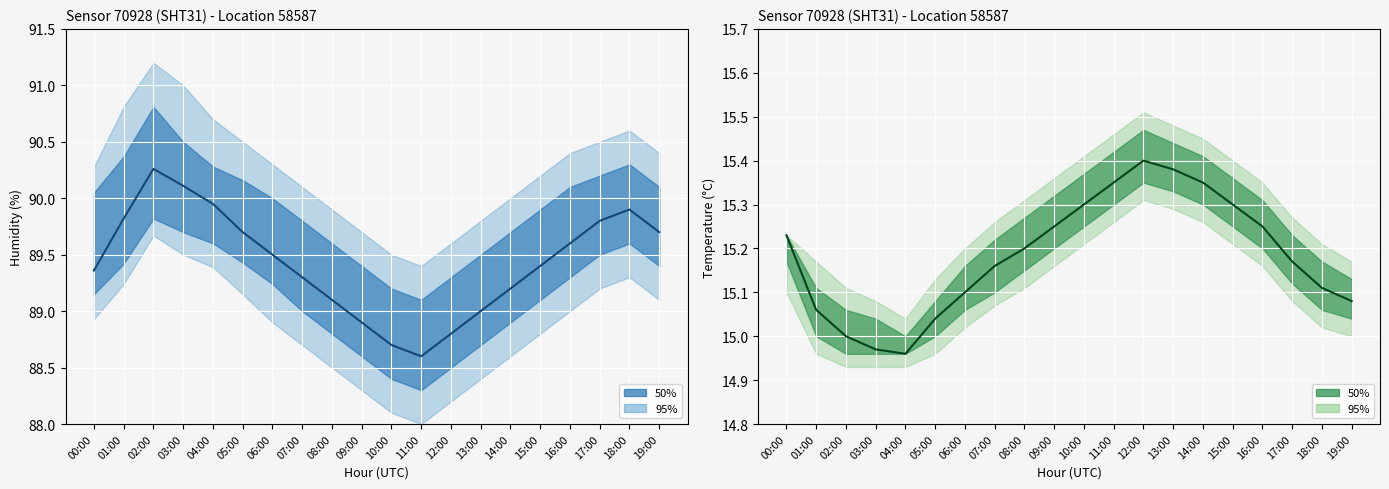

What position from the right is 13:00?

7